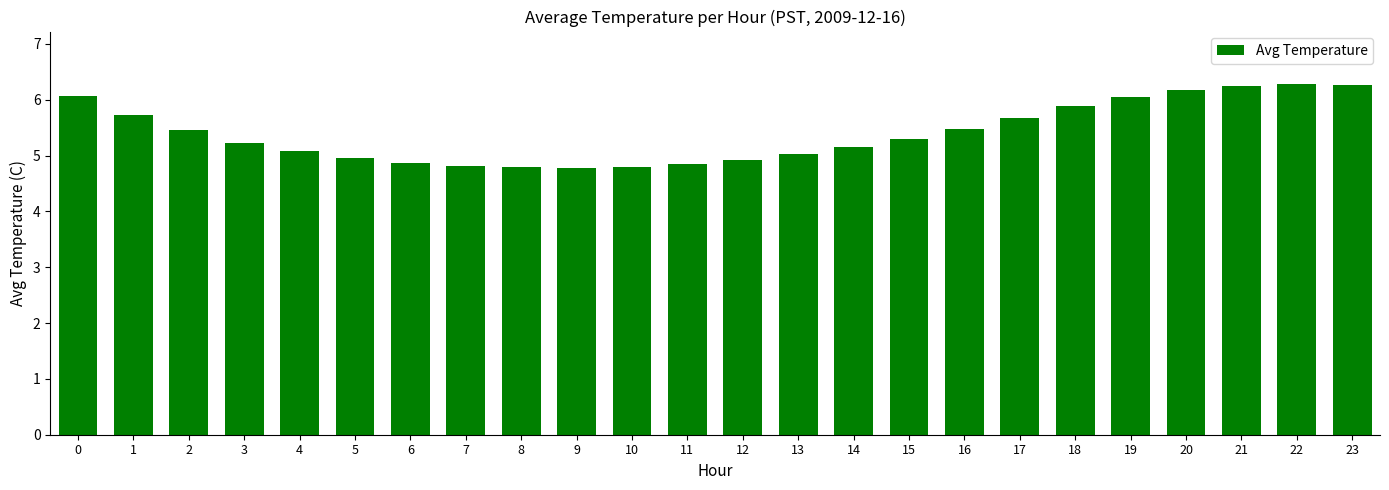

What is the value of the 5th bar from the left?

5.1